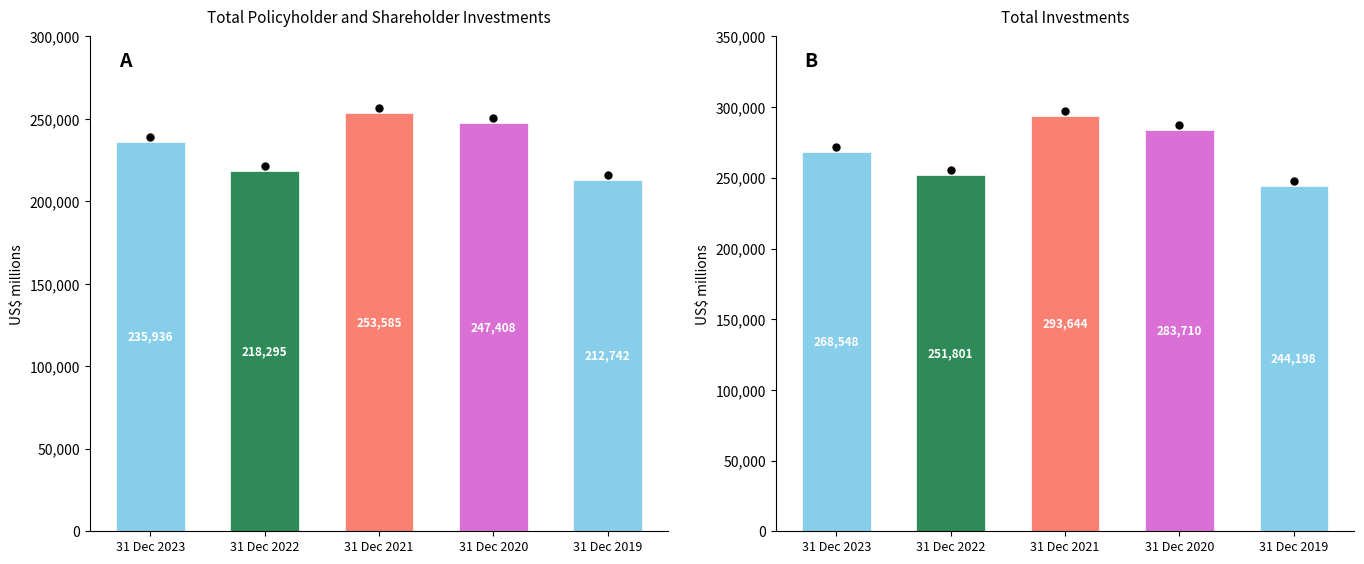

The value of Total policyholder and shareholder at 31 Dec 2020 is 247408. True or false?

True